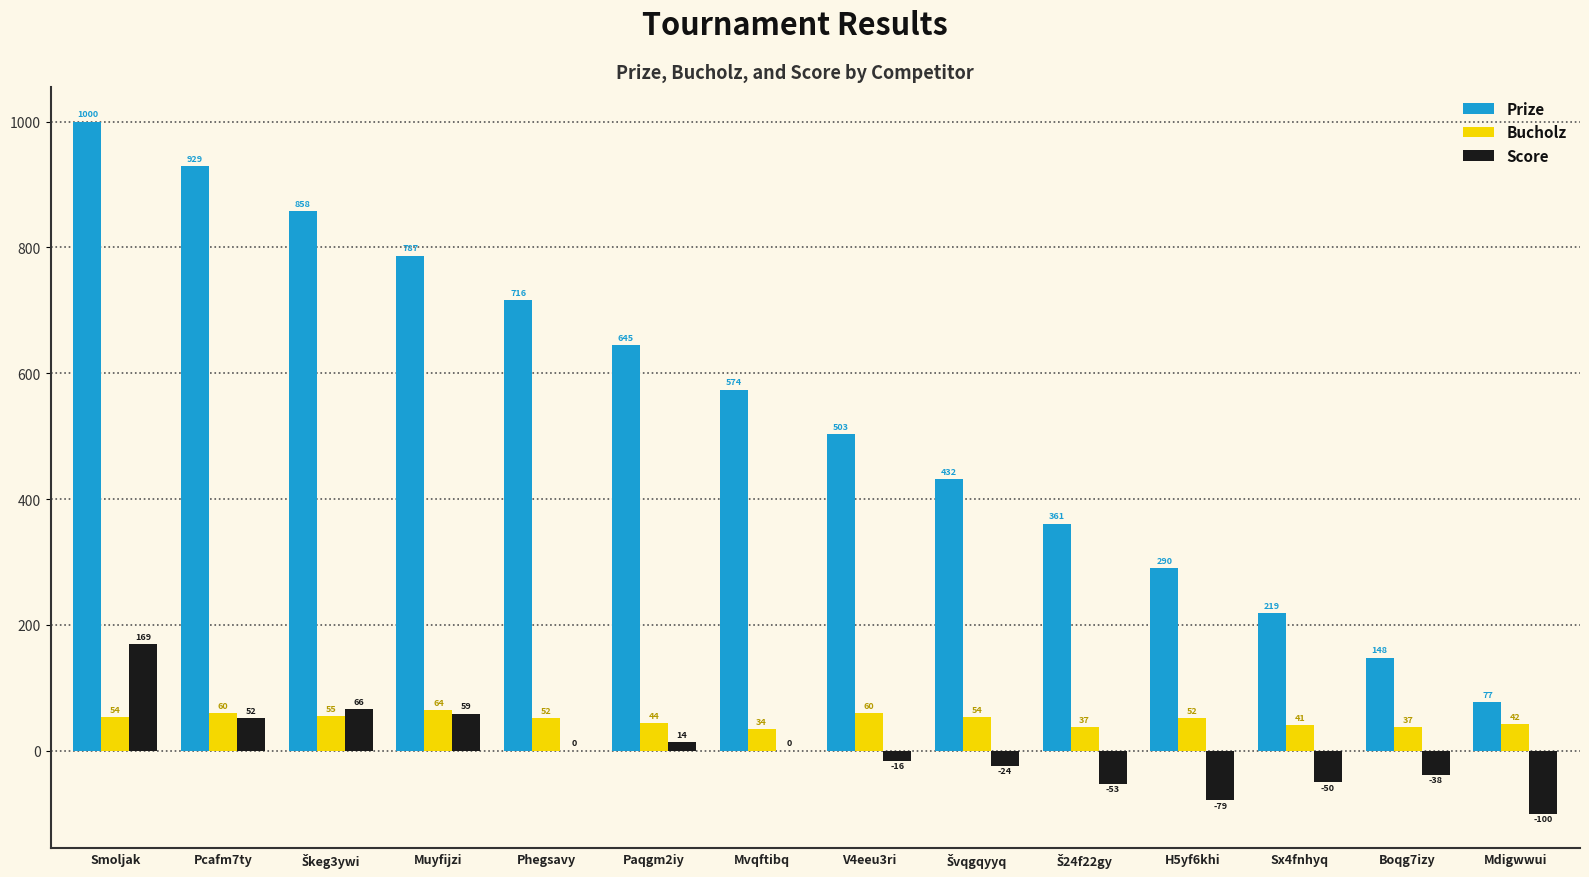

Which series changed the most between Smoljak and V4eeu3ri?

Prize